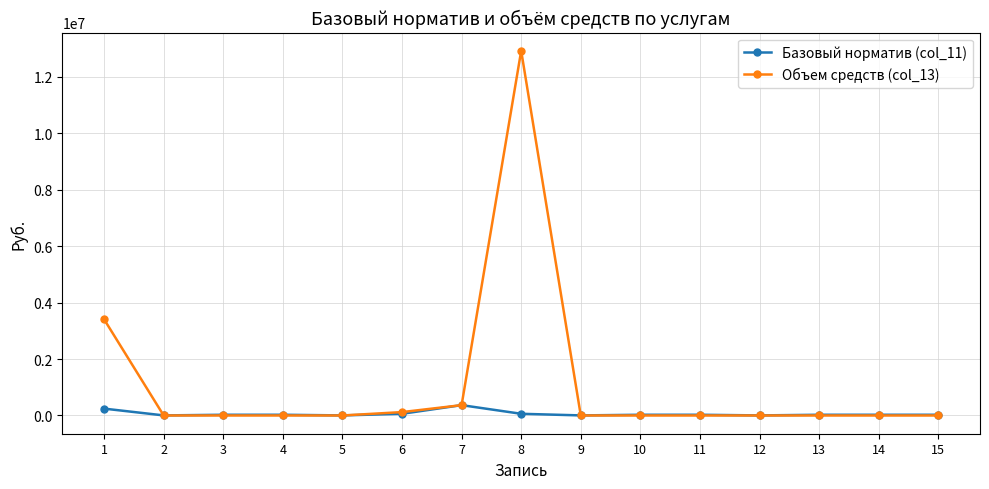

Between which two adjacent categories do Базовый норматив (col_11) and Объем средств (col_13) first intersect?

1 and 2